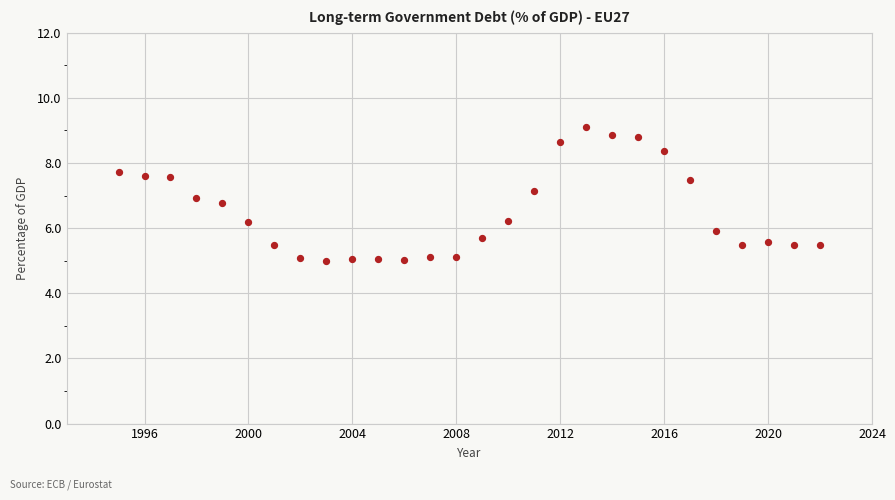

What is the range of Y values (max minus min)?

4.1